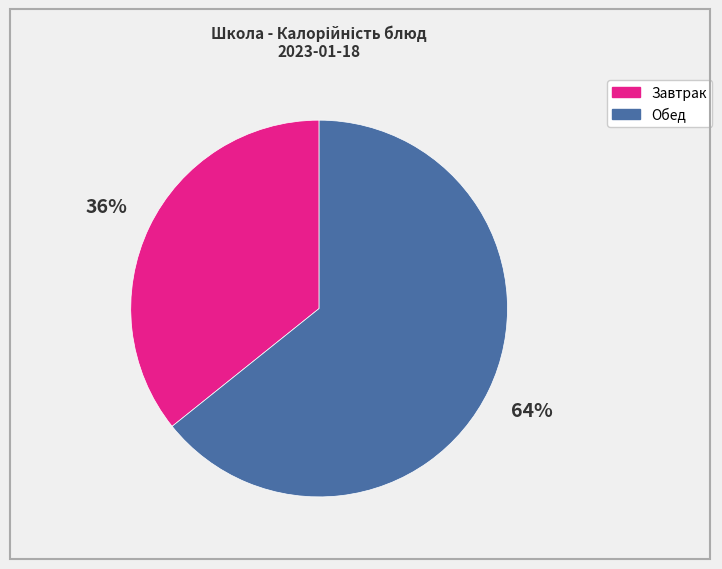

To the nearest percent, what is the difference between the largest and smallest slice percentages?

28%